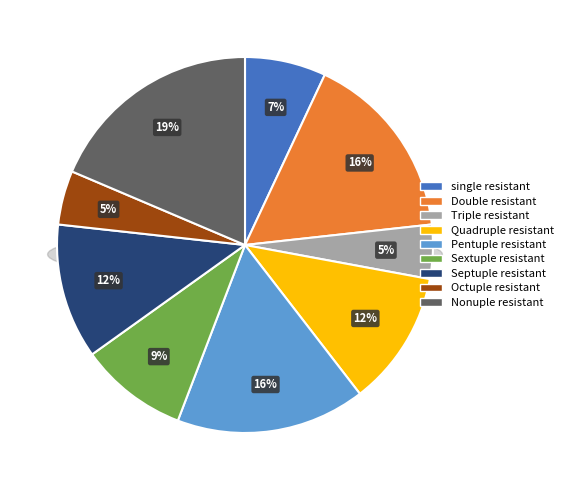

Rank the categories by value from lowest to highest.

3, 8, 1, 6, 4, 7, 2, 5, 9